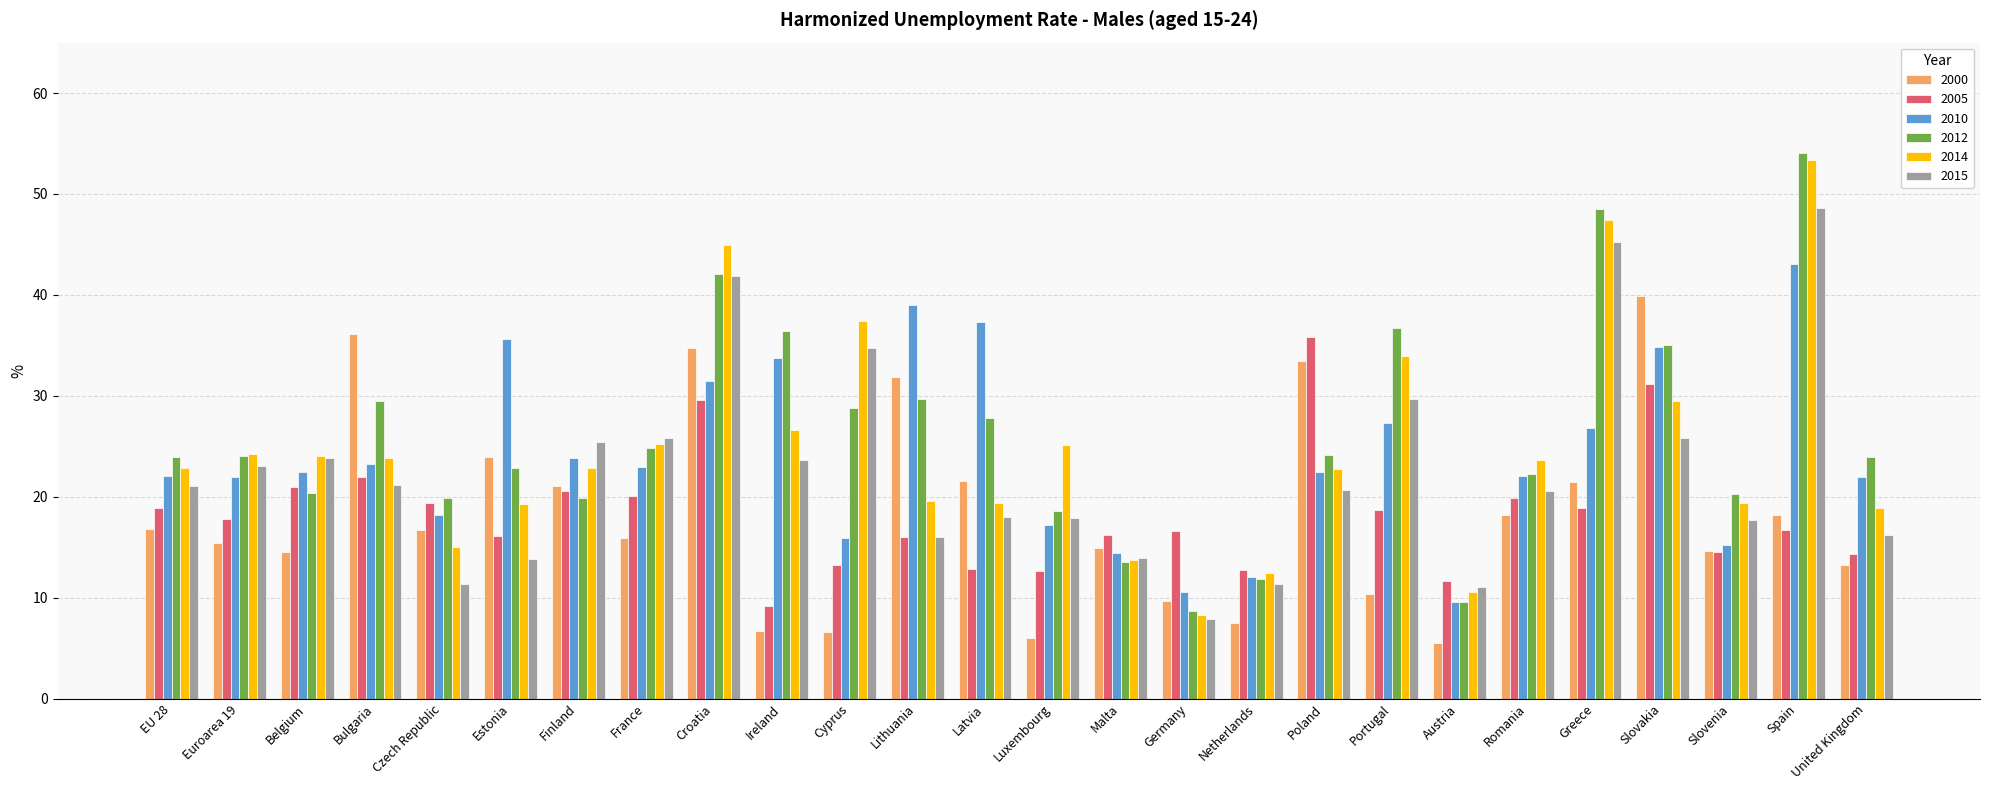

What is the difference between the maximum and minimum values in the 2000 series?

34.4